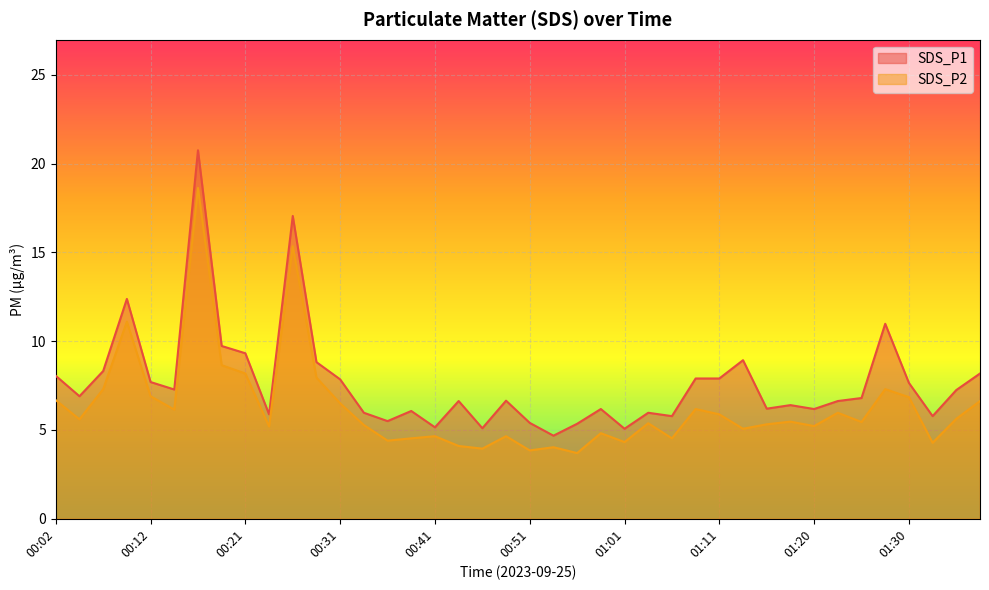

Reading left to right, extract all data points from this chart.

SDS_P1: 00:02=8.1	00:04=6.9	00:07=8.3	00:09=12.4	00:12=7.7	00:14=7.3	00:16=20.8	00:19=9.7	00:21=9.3	00:24=5.9	00:26=17.1	00:29=8.8	00:31=7.8	00:34=6.0	00:36=5.5	00:39=6.1	00:41=5.2	00:44=6.6	00:46=5.1	00:48=6.7	00:51=5.4	00:53=4.7	00:56=5.3	00:58=6.2	01:01=5.1	01:03=6.0	01:06=5.8	01:08=7.9	01:11=7.9	01:13=8.9	01:15=6.2	01:18=6.4	01:20=6.2	01:23=6.6	01:25=6.8	01:28=11.0	01:30=7.7	01:33=5.8	01:35=7.2	01:38=8.2
SDS_P2: 00:02=6.7	00:04=5.6	00:07=7.3	00:09=11.1	00:12=6.9	00:14=6.2	00:16=18.6	00:19=8.7	00:21=8.2	00:24=5.2	00:26=15.3	00:29=8.0	00:31=6.5	00:34=5.3	00:36=4.4	00:39=4.5	00:41=4.7	00:44=4.1	00:46=4.0	00:48=4.7	00:51=3.9	00:53=4.0	00:56=3.7	00:58=4.8	01:01=4.3	01:03=5.4	01:06=4.5	01:08=6.2	01:11=5.9	01:13=5.1	01:15=5.3	01:18=5.5	01:20=5.2	01:23=6.0	01:25=5.5	01:28=7.3	01:30=6.8	01:33=4.3	01:35=5.6	01:38=6.6